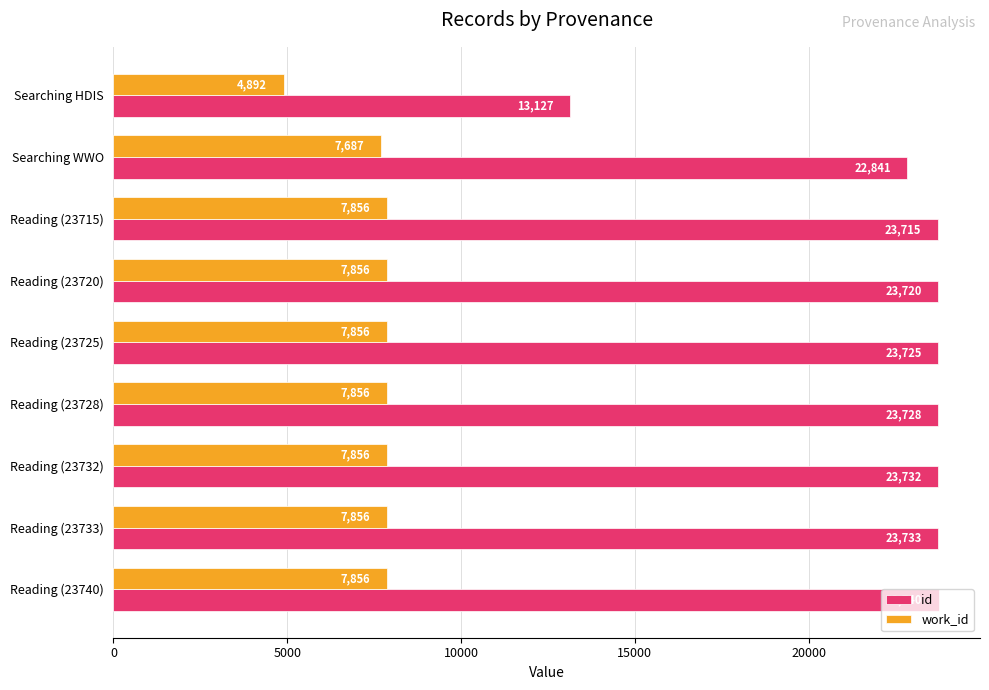

At which category is the sum across all series the highest?

Reading (23740)